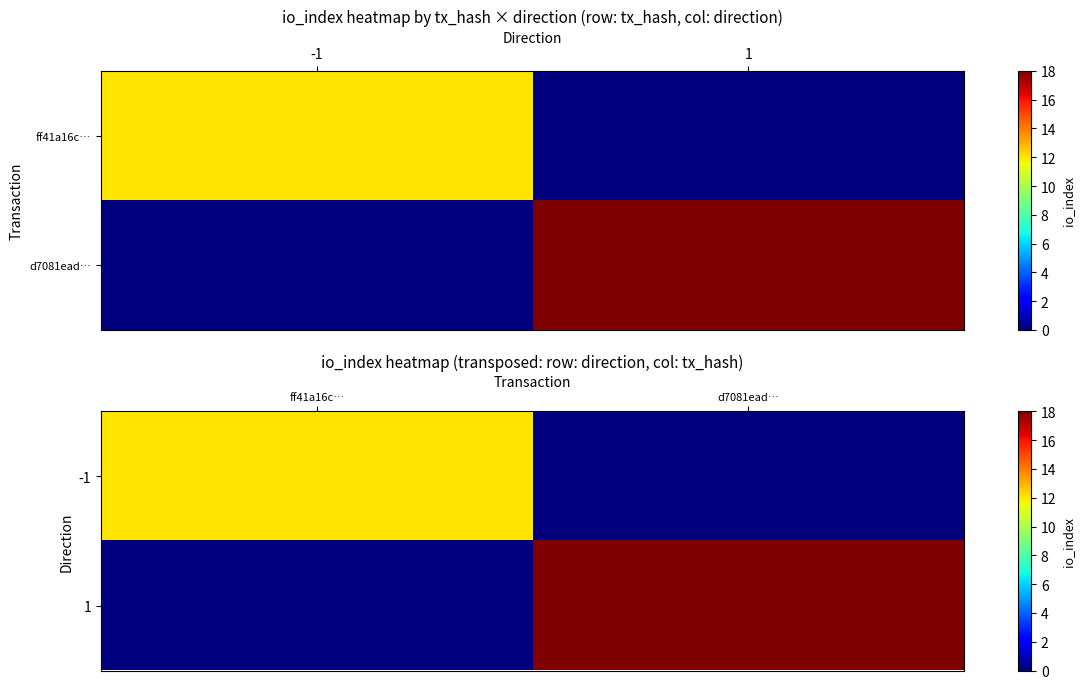

What is the sum of all -1 values?

12